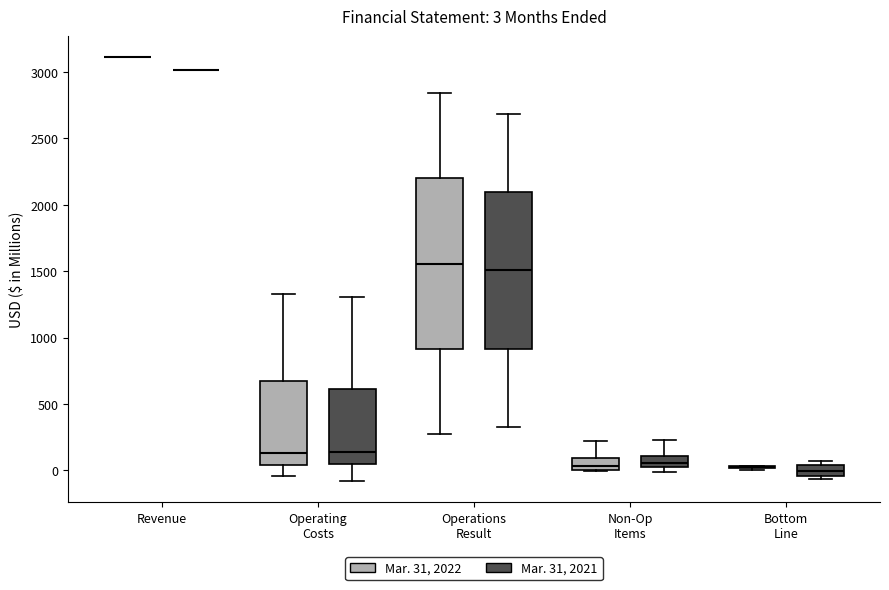

Which box is the tallest, from its lower edge to its upper edge?

Operations Result (Mar. 31, 2022)